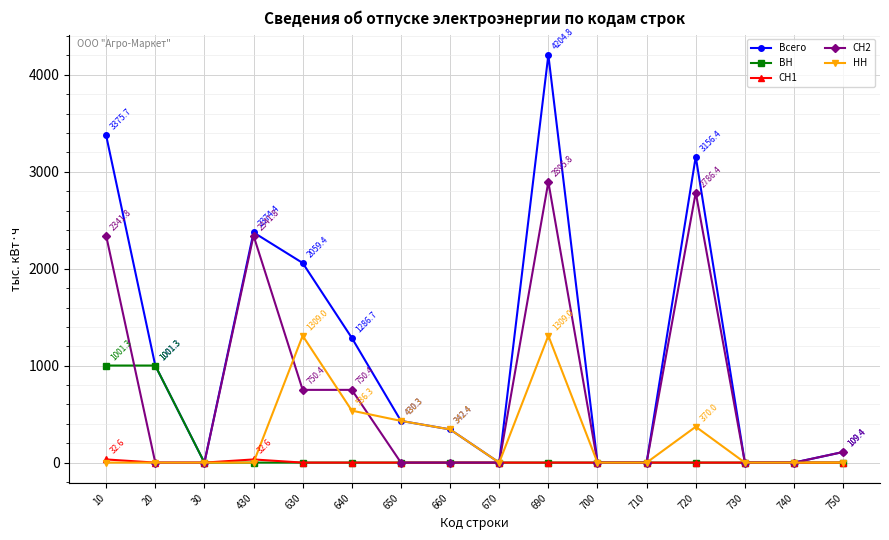

Reading right to left, transcribe all the data shown in this chart.

Всего: 109.4	0.0	0.0	3156.4	0.0	0.0	4204.8	0.0	342.4	430.3	1286.7	2059.4	2374.4	0.0	1001.3	3375.7
ВН: 0.0	0.0	0.0	0.0	0.0	0.0	0.0	0.0	0.0	0.0	0.0	0.0	0.0	0.0	1001.3	1001.3
СН1: 0.0	0.0	0.0	0.0	0.0	0.0	0.0	0.0	0.0	0.0	0.0	0.0	32.6	0.0	0.0	32.6
СН2: 109.4	0.0	0.0	2786.4	0.0	0.0	2895.8	0.0	0.0	0.0	750.4	750.4	2341.8	0.0	0.0	2341.8
НН: 0.0	0.0	0.0	370.0	0.0	0.0	1309.0	0.0	342.4	430.3	536.3	1309.0	0.0	0.0	0.0	0.0